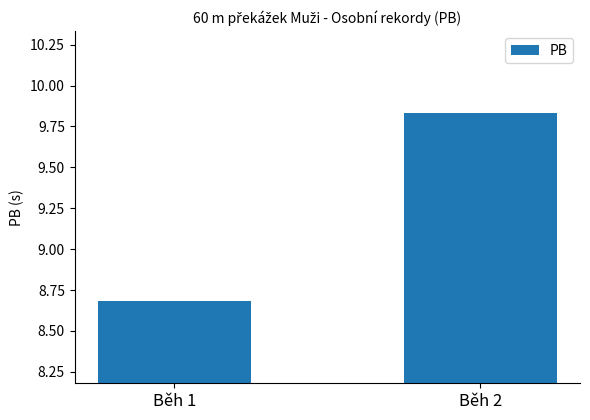

Rank the categories by value from lowest to highest.

Běh 1, Běh 2